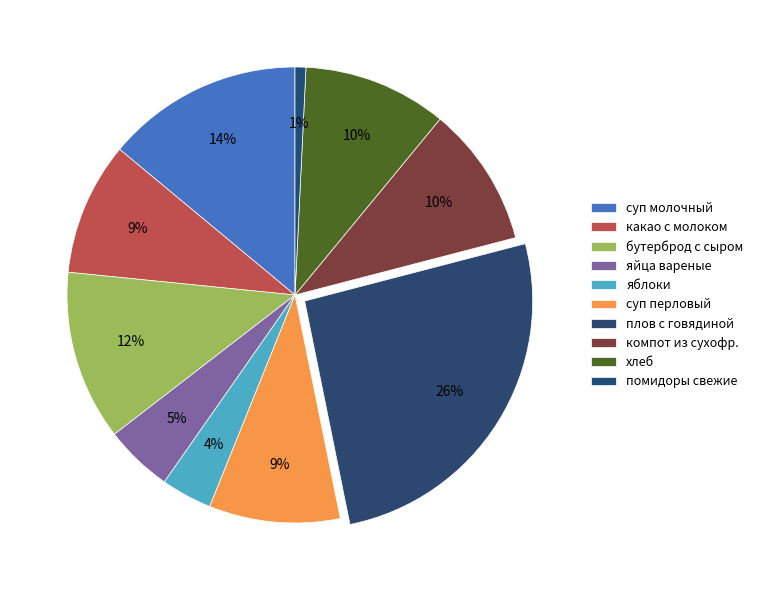

Combined, do какао с молоком and яблоки account for over 50%?

No